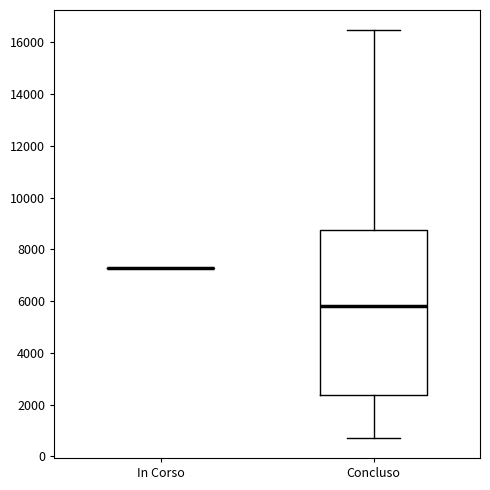

Reading left to right, transcribe this box plot: for each box, give where its median line is, the range the box spans, and where its two whiskers end, as read against the y-axis. The values are not printed on the chart, so give them approximately, as read against the axis.

In Corso: box collapsed to a line at 7200, whiskers 7200 to 7200
Concluso: median 5800, box 2400 to 8800, whiskers 800 to 16400